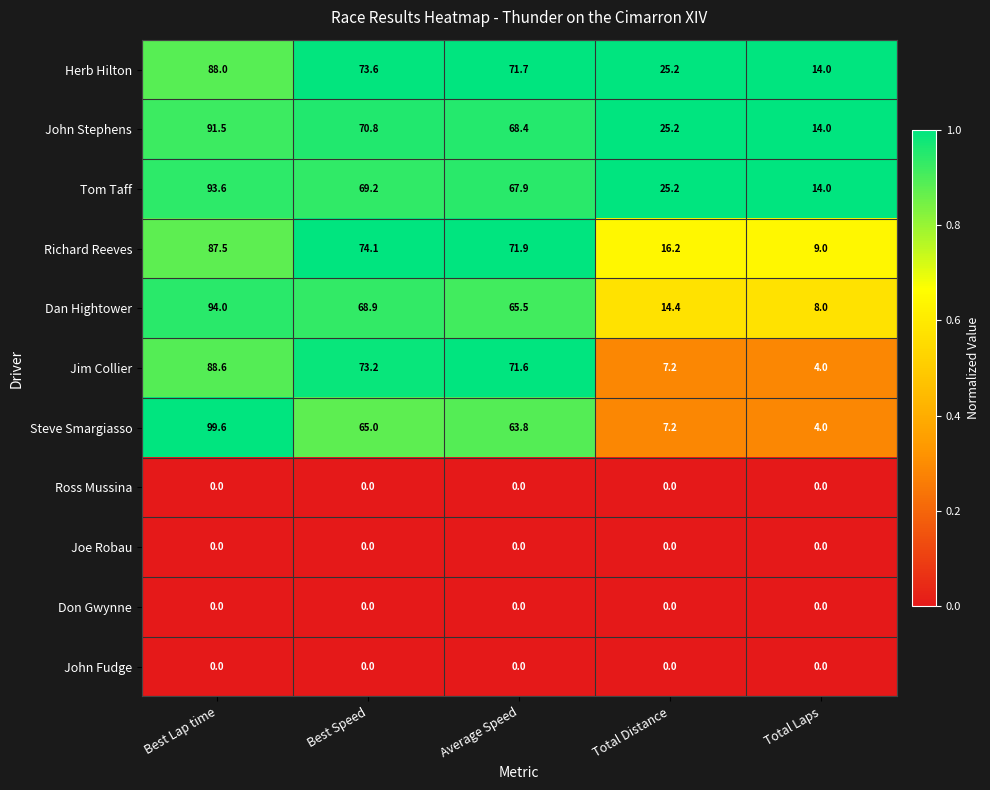

What is the spread (max minus min) of values at Average Speed?

71.9